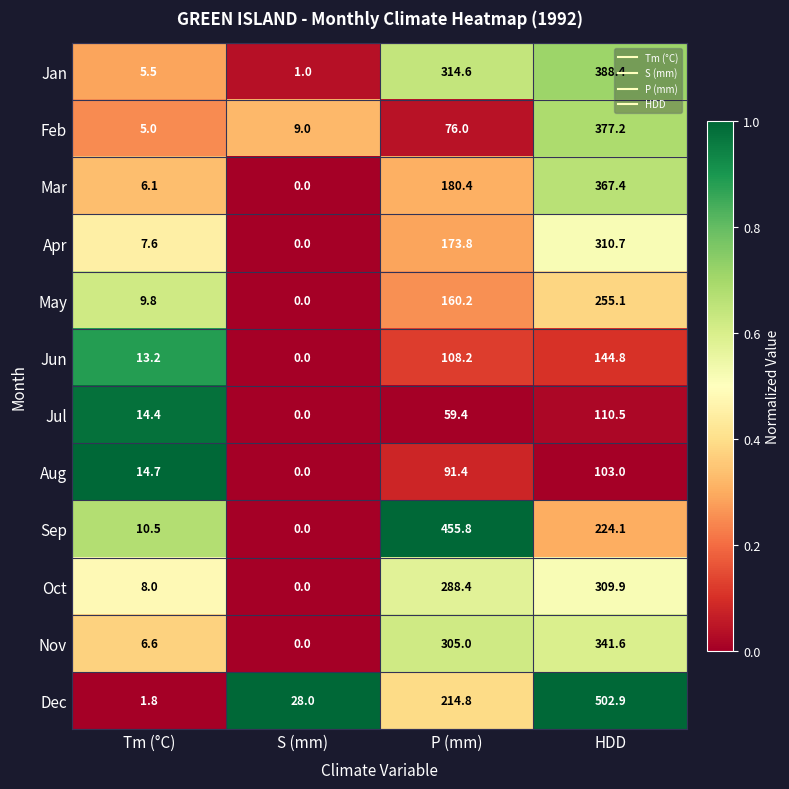

What is the sum of the Apr values at HDD and Tm (°C)?

318.3